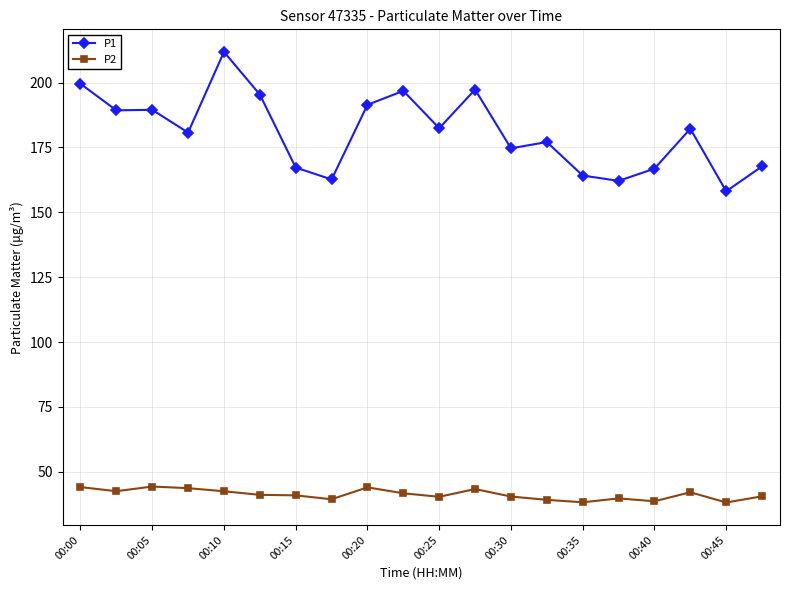

List the series in order of their overall mean, lowest first.

P2, P1